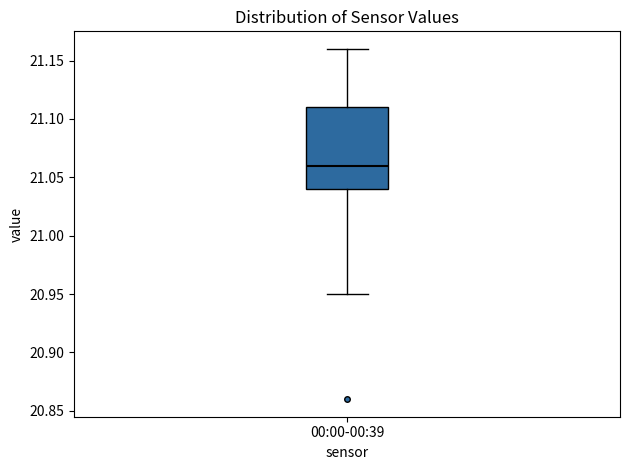

Where does the lower whisker of the box for 00:00-00:39 end on the y-axis? The values are not printed on the chart, so give them approximately, as read against the axis.

20.95